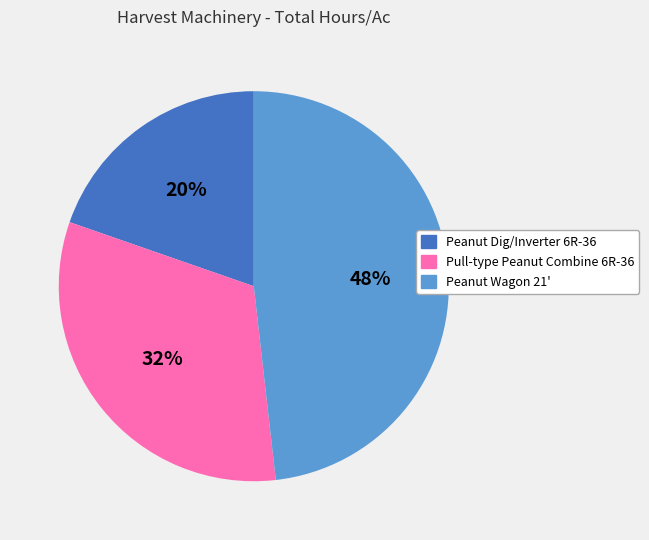

Does Peanut Wagon 21' account for over 50% of the chart?

No